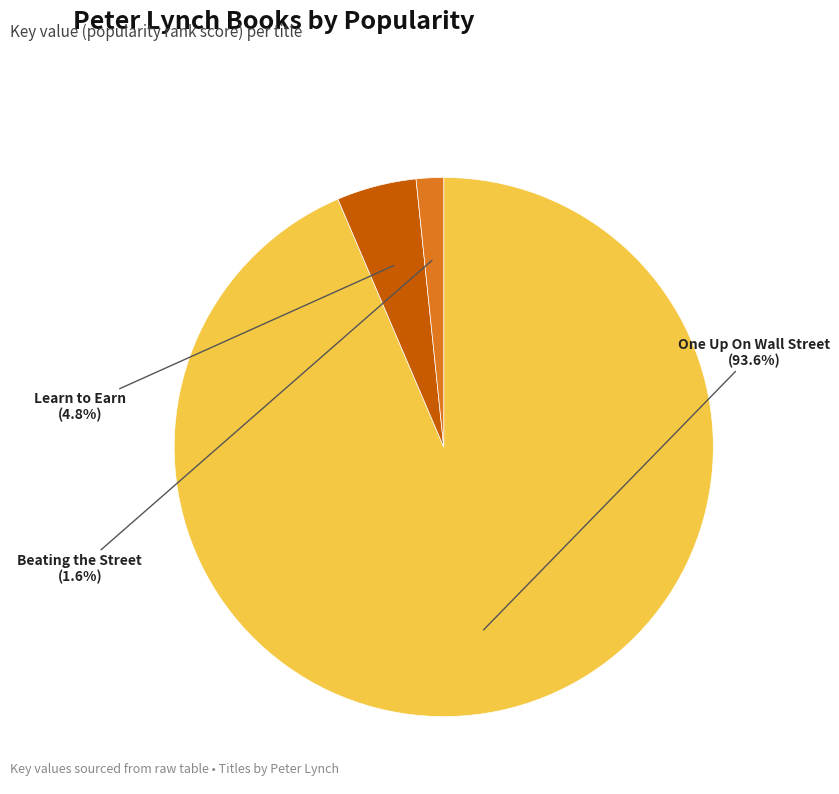

Which category has the biggest portion of the pie?

One Up On Wall Street